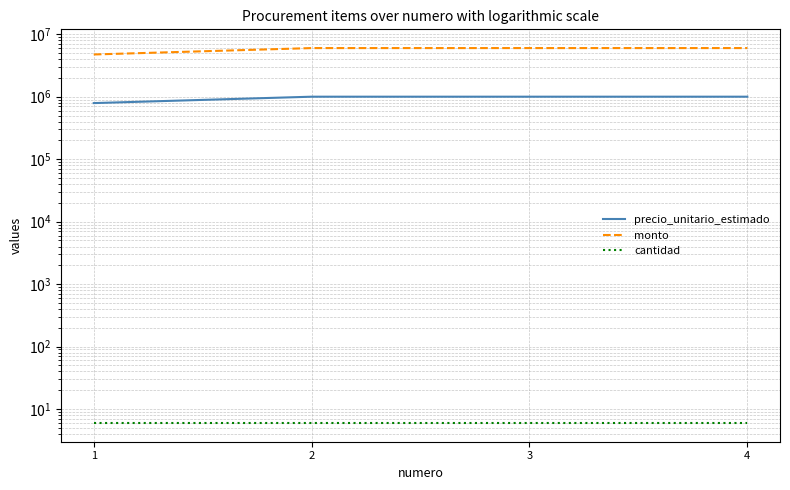

True or false: precio_unitario_estimado and cantidad intersect in this chart.

False